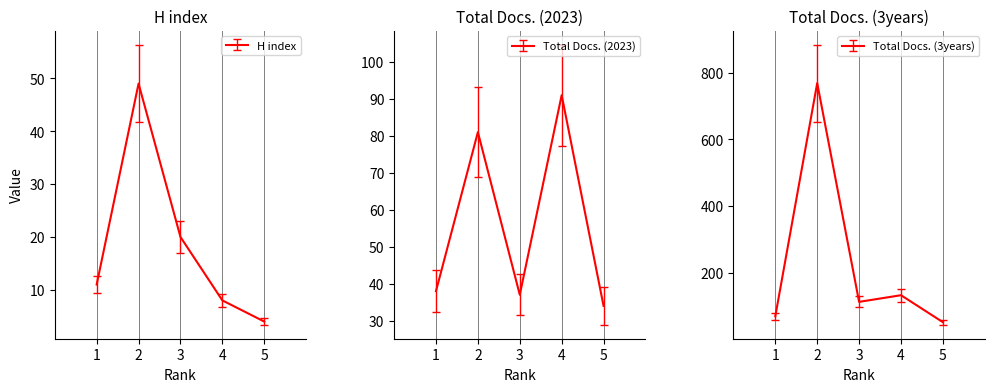

In Total Docs. (2023), how many points are higher than both neighbors (excluding endpoints)?

2